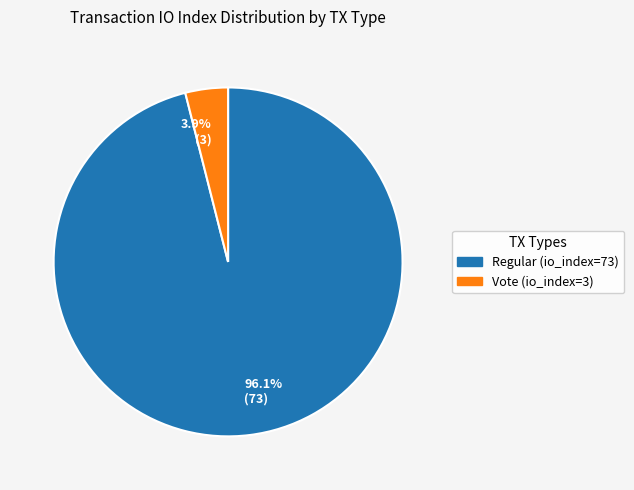

What is the majority slice?

96.1% (73)